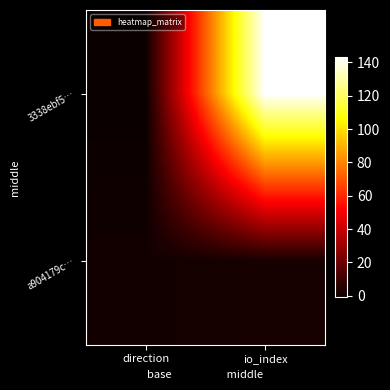

Between direction and io_index, which series saw the biggest shift?

3338ebf5…